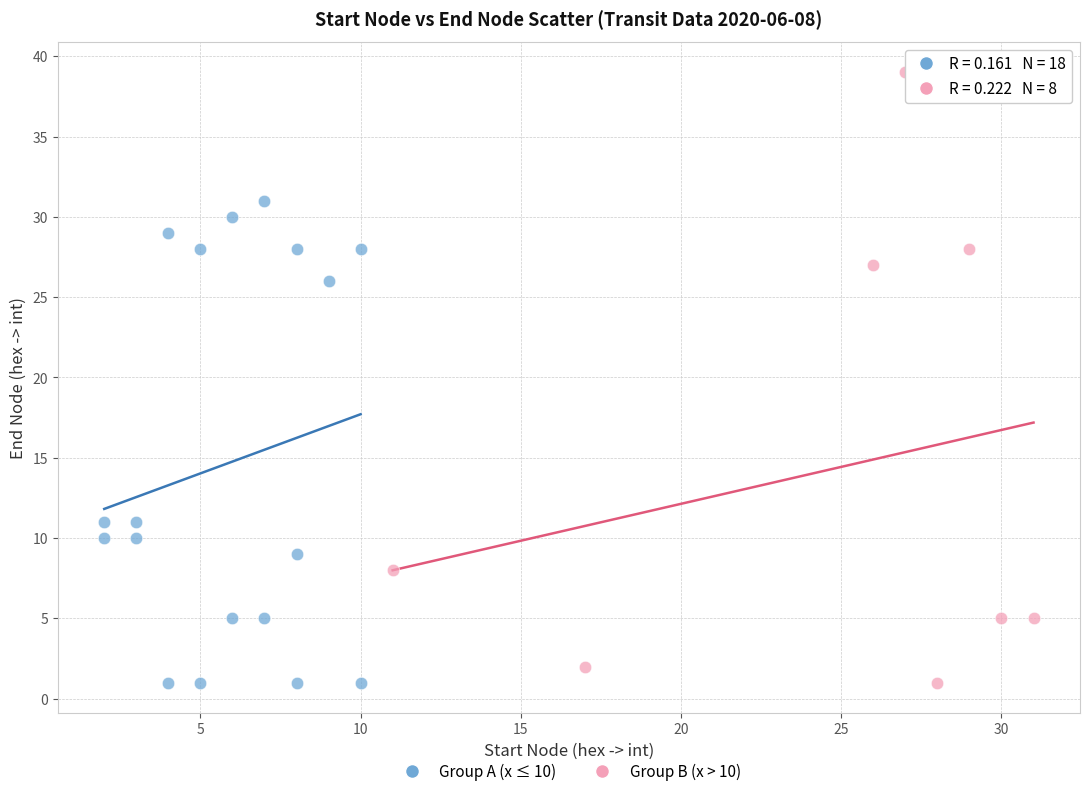

Which series has the widest spread of Y values?

Group B (x > 10)